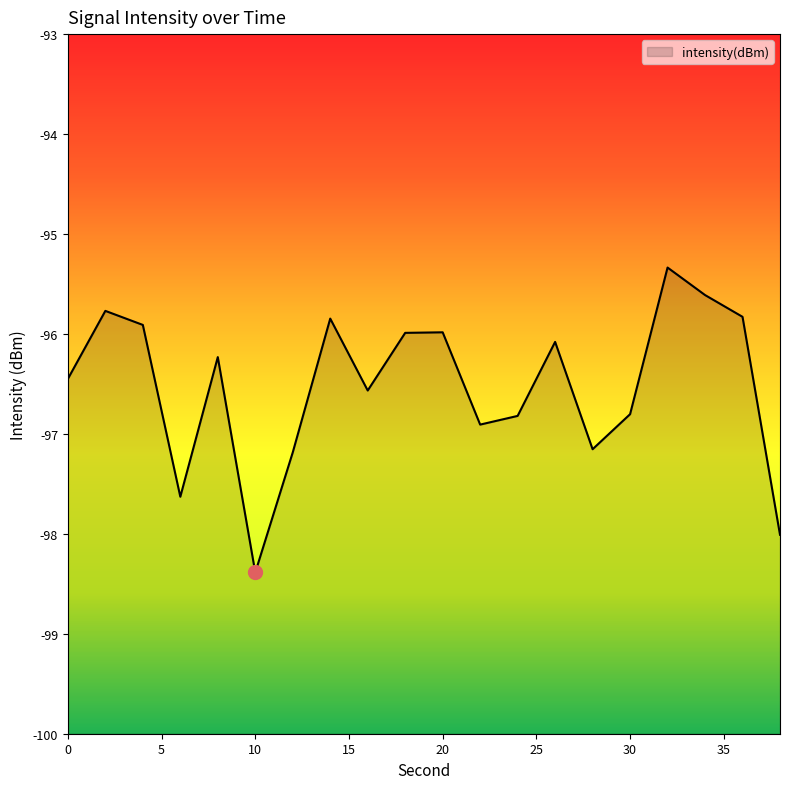

How many values exceed -96?

8